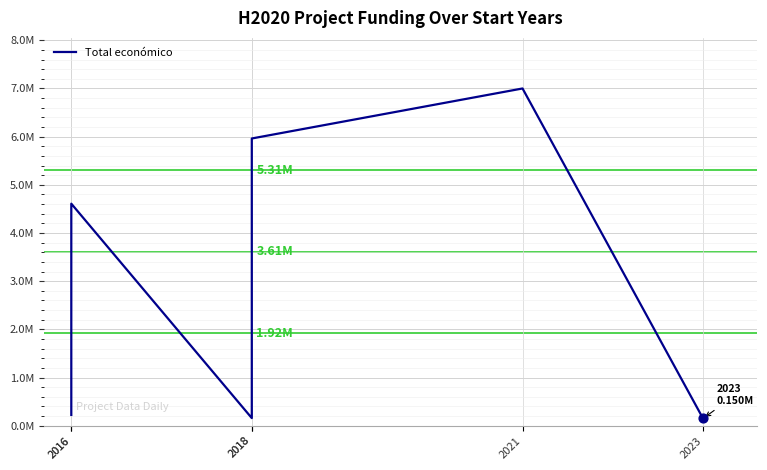

Approximately how many times larger is the value at 2018 compared to 2016?

0.7